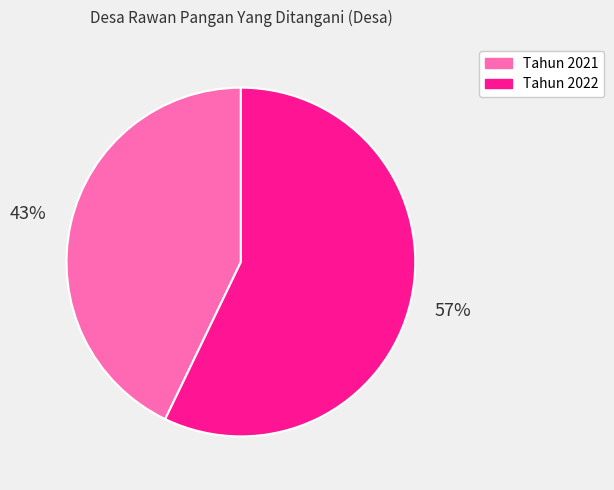

Rank the categories by value from highest to lowest.

Tahun 2022, Tahun 2021